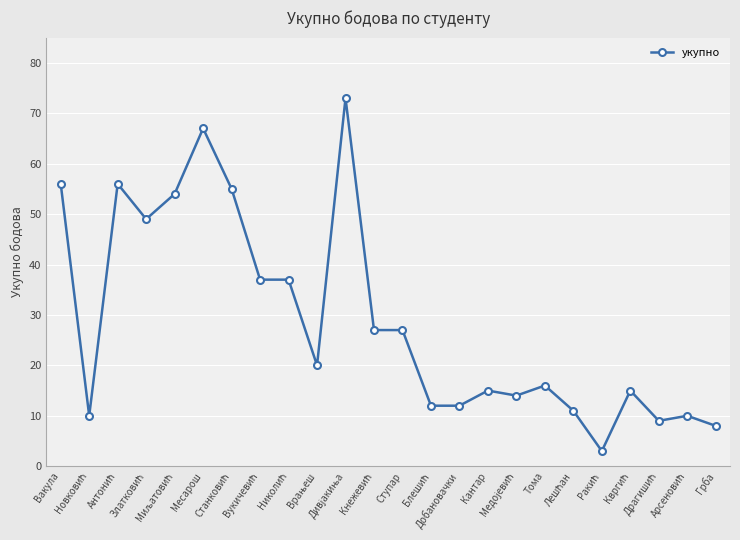

How many values are below 20?

12